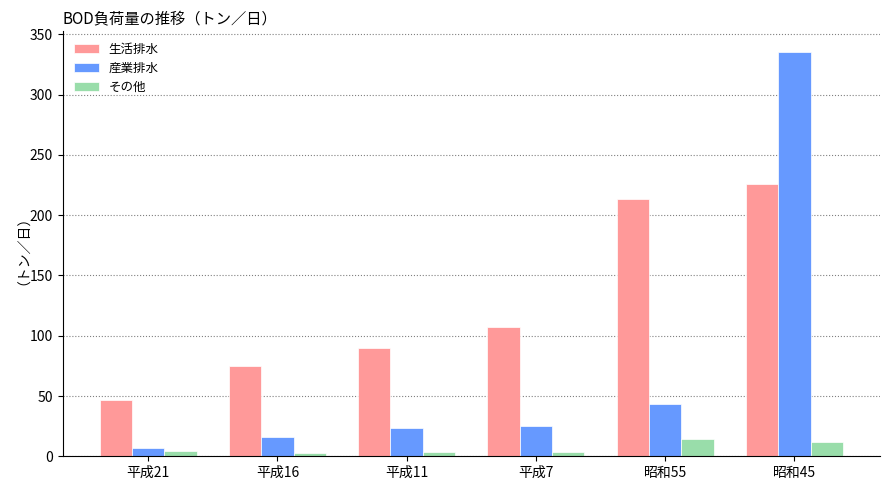

Where is 産業排水 nearest to the value 171?

昭和55